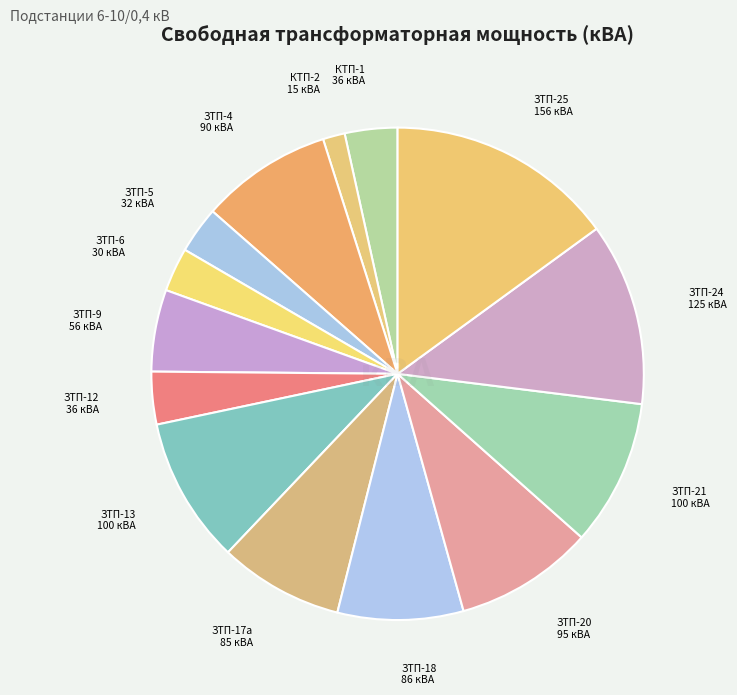

Is there any slice that represents more than half of the pie?

No